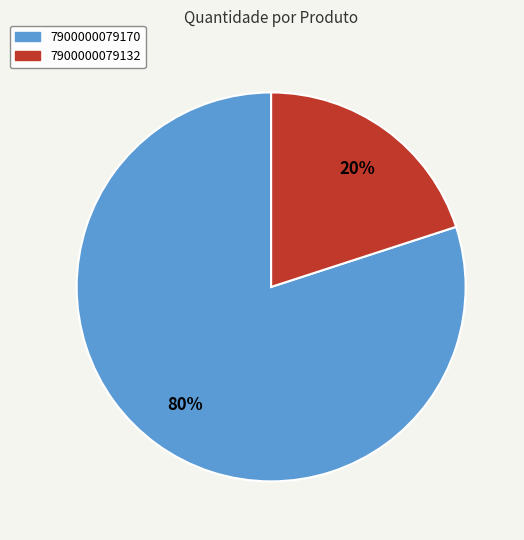

Is there a majority slice in this chart?

Yes